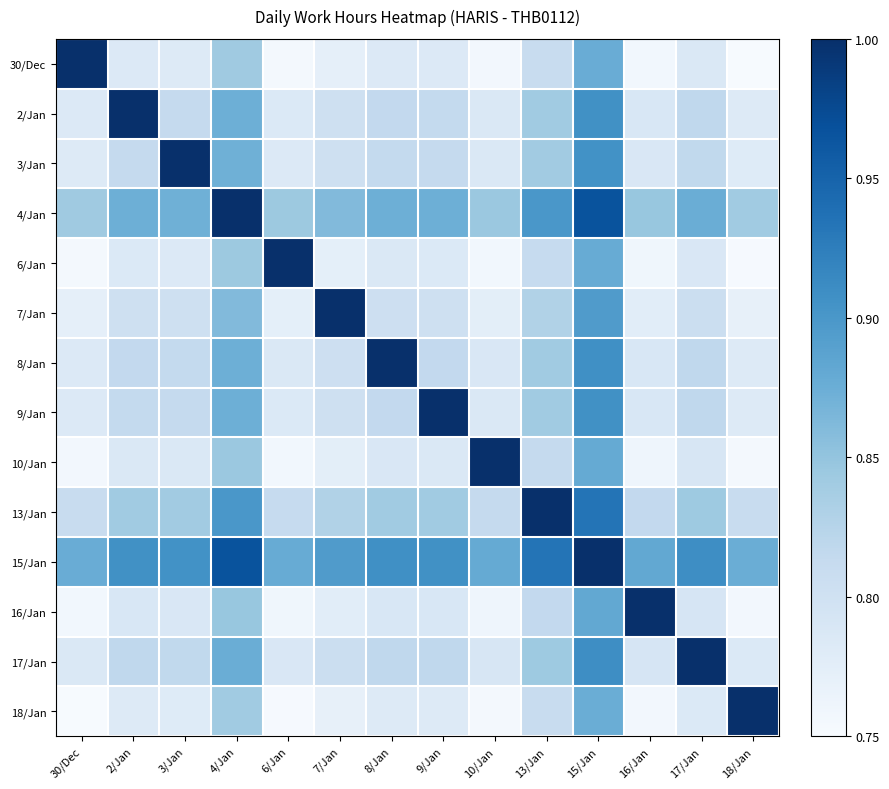

What is the total value across all series at 15/Jan?

12.7